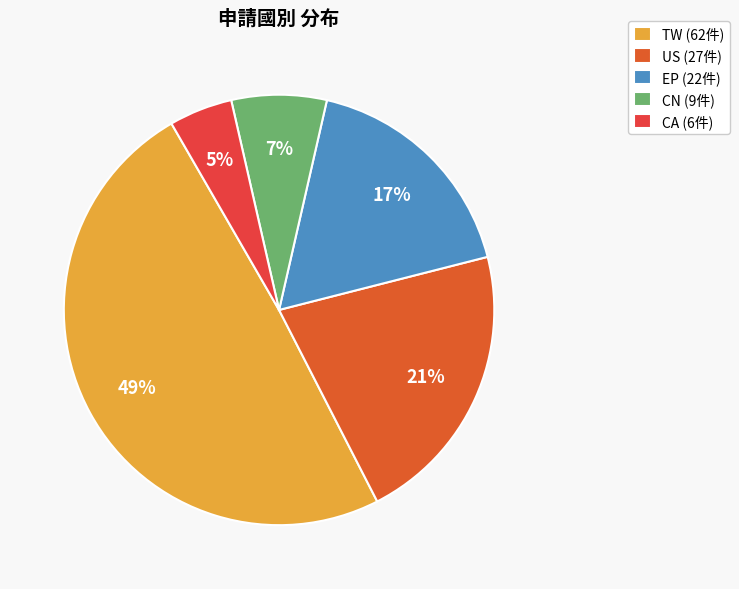

Does TW account for over 50% of the chart?

No